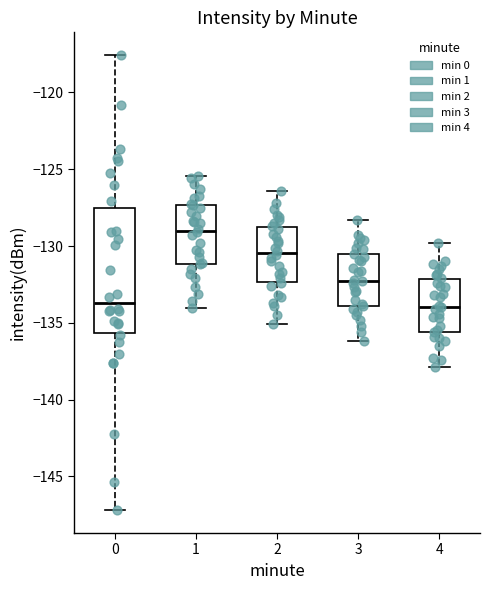

Reading left to right, transcribe this box plot: for each box, give where its median line is, the range the box spans, and where its two whiskers end, as read against the y-axis. The values are not printed on the chart, so give them approximately, as read against the axis.

0: median -133.5, box -135.5 to -127.5, whiskers -147.0 to -117.5
1: median -129.0, box -131.0 to -127.5, whiskers -134.0 to -125.5
2: median -130.5, box -132.5 to -128.5, whiskers -135.0 to -126.5
3: median -132.0, box -134.0 to -130.5, whiskers -136.0 to -128.5
4: median -134.0, box -135.5 to -132.0, whiskers -138.0 to -130.0